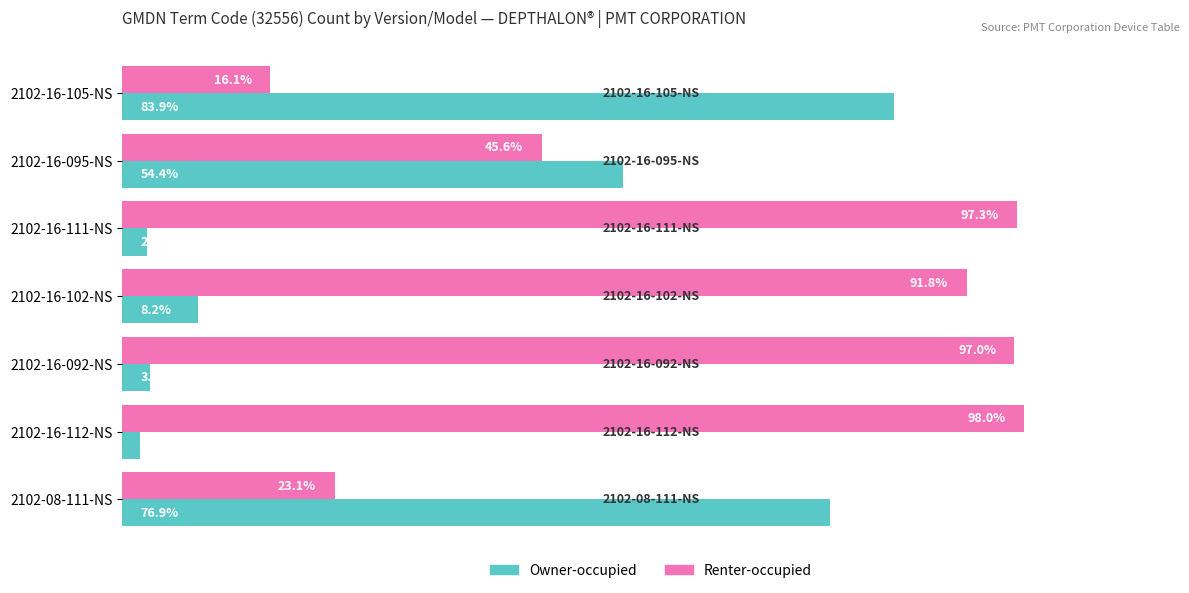

List the series in order of their overall mean, lowest first.

Owner-occupied, Renter-occupied